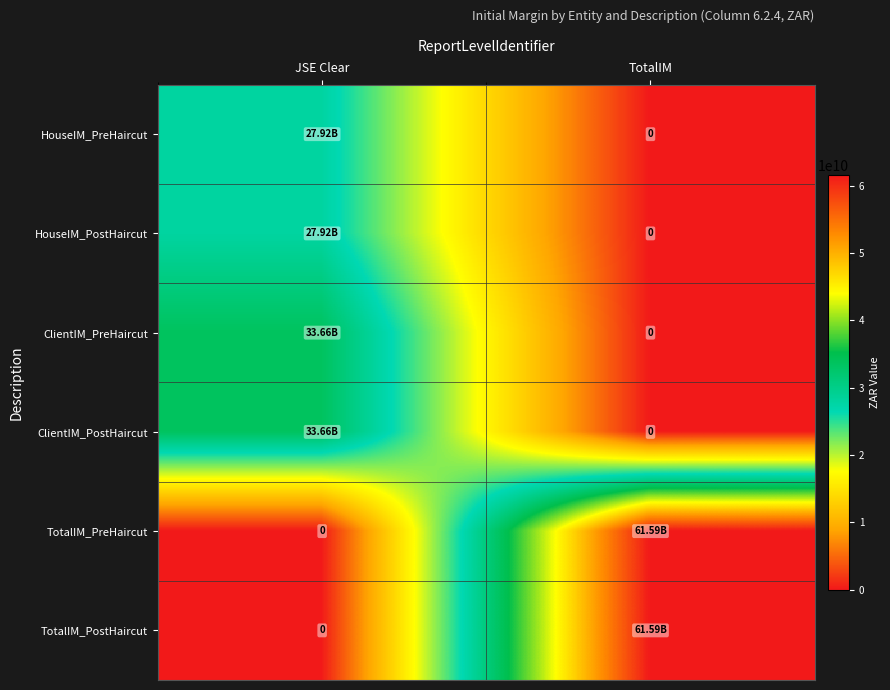

Which series has the widest spread of values?

TotalIM_PreHaircut